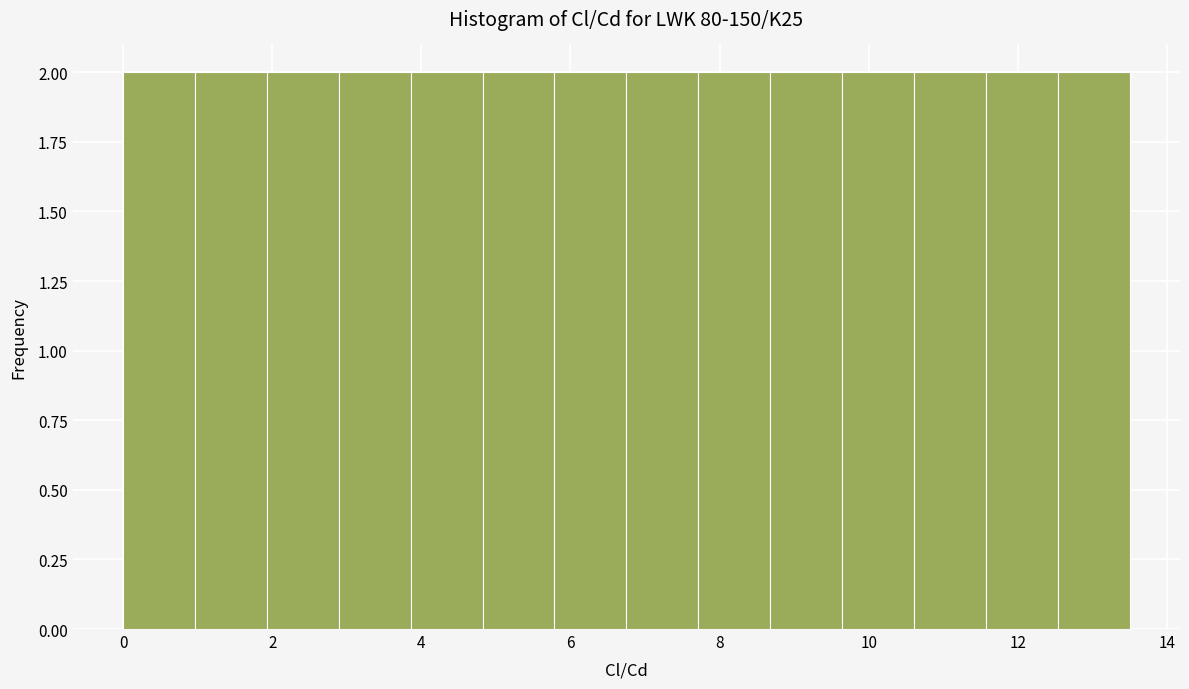

Reading left to right, transcribe this chart: for each bar, give the range it covers on the x-axis and its height. Neither the bar edges nor the heights are printed on the chart, so give them approximately, as read against the axes.

0.0 to 1.0: 2
1.0 to 2.0: 2
2.0 to 2.8: 2
2.8 to 3.8: 2
3.8 to 4.8: 2
4.8 to 5.8: 2
5.8 to 6.8: 2
6.8 to 7.8: 2
7.8 to 8.6: 2
8.6 to 9.6: 2
9.6 to 10.6: 2
10.6 to 11.6: 2
11.6 to 12.6: 2
12.6 to 13.6: 2